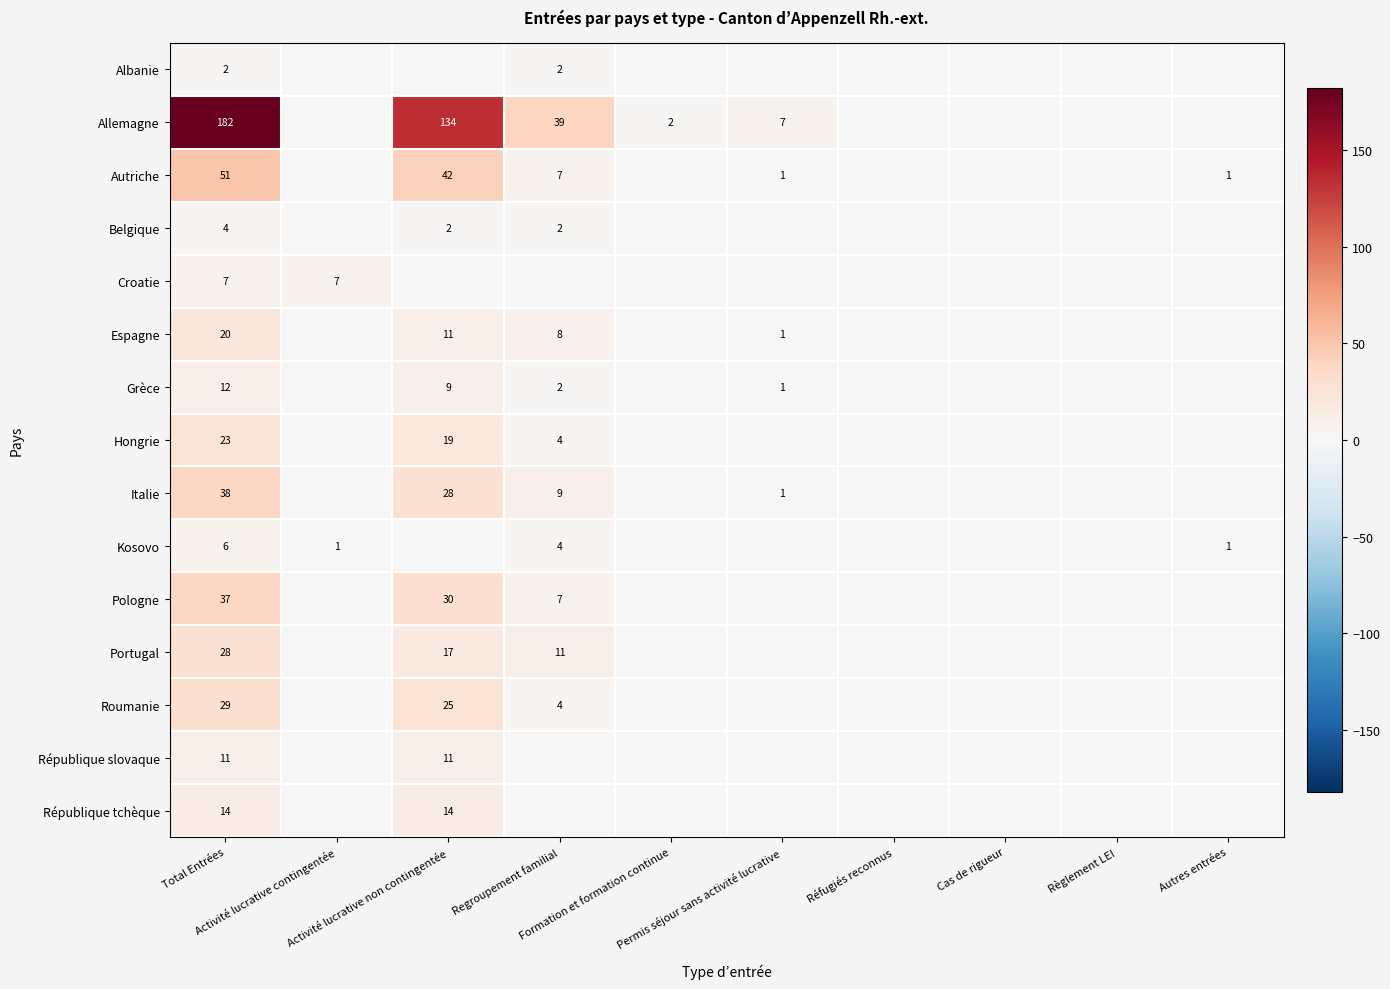

How many positive values does the Belgique series have?

3